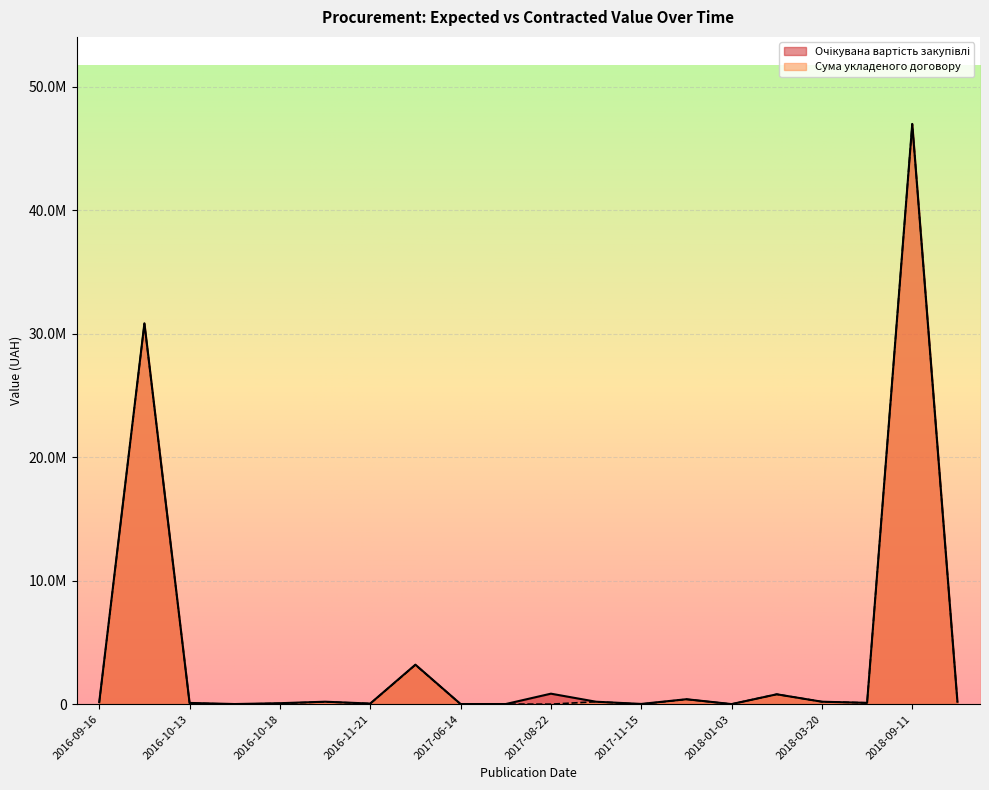

Reading left to right, list all the values displayed in this chart.

Очікувана вартість закупівлі: 160000.0	30850000.0	100000.0	11250.0	78000.0	199000.0	50000.0	3200000.0	11100.0	11100.0	850000.0	197500.0	20000.0	400000.0	6500.0	800000.0	198468.0	106920.0	47000000.0	195349.0
Сума укладеного договору: 125600.0	30820800.0	79500.0	0.0	61461.6	190000.0	42895.0	3180000.0	3600.0	7204.3	0.0	197370.0	0.0	393369.0	5345.0	800000.0	198468.0	106920.0	47000000.0	195349.0